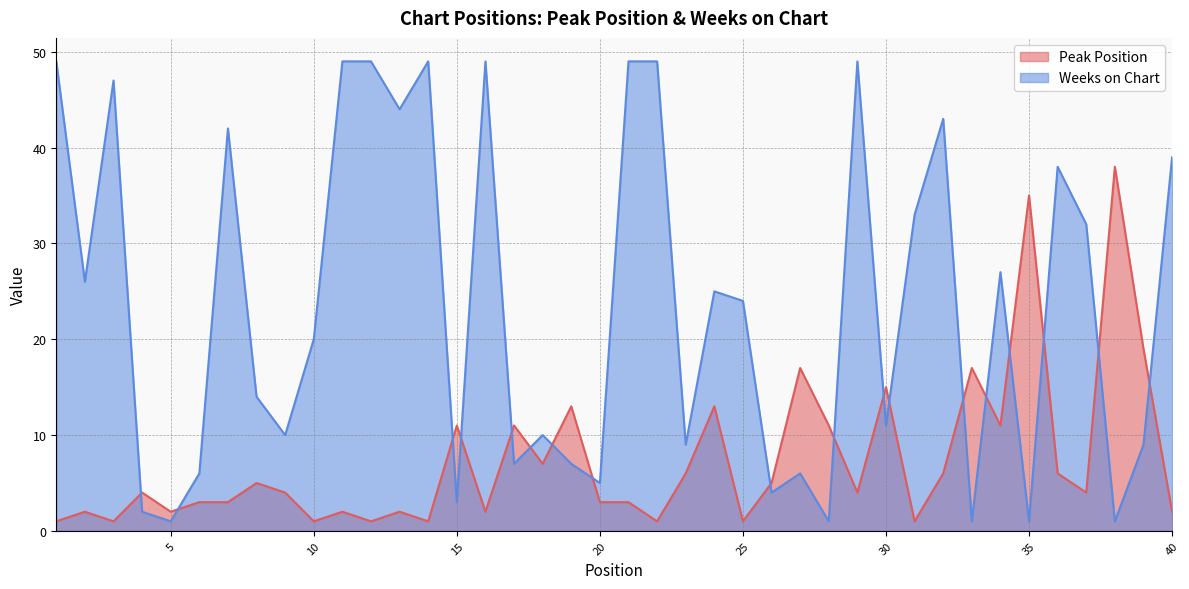

Which series changed the most between 12 and 33?

Weeks on Chart